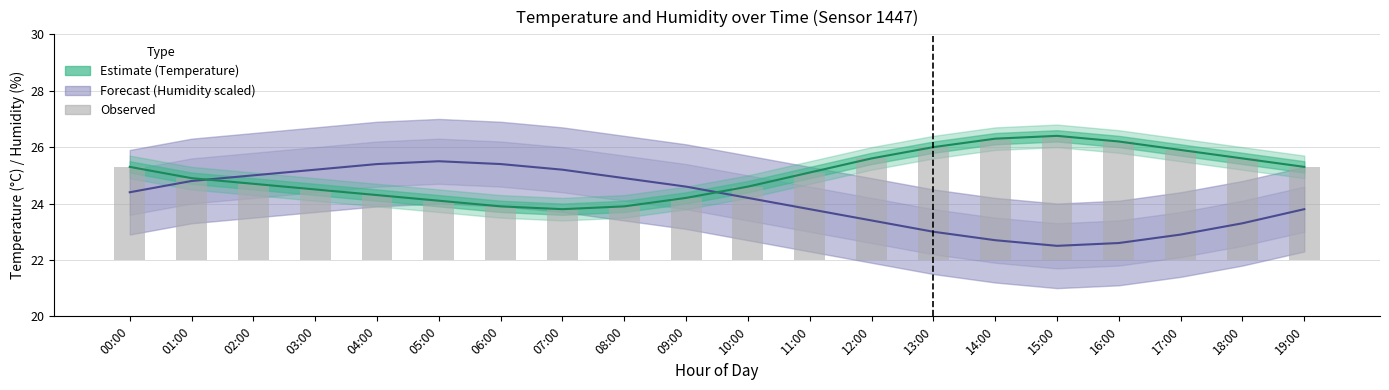

What is the total value across all series at 09:00?

51.0